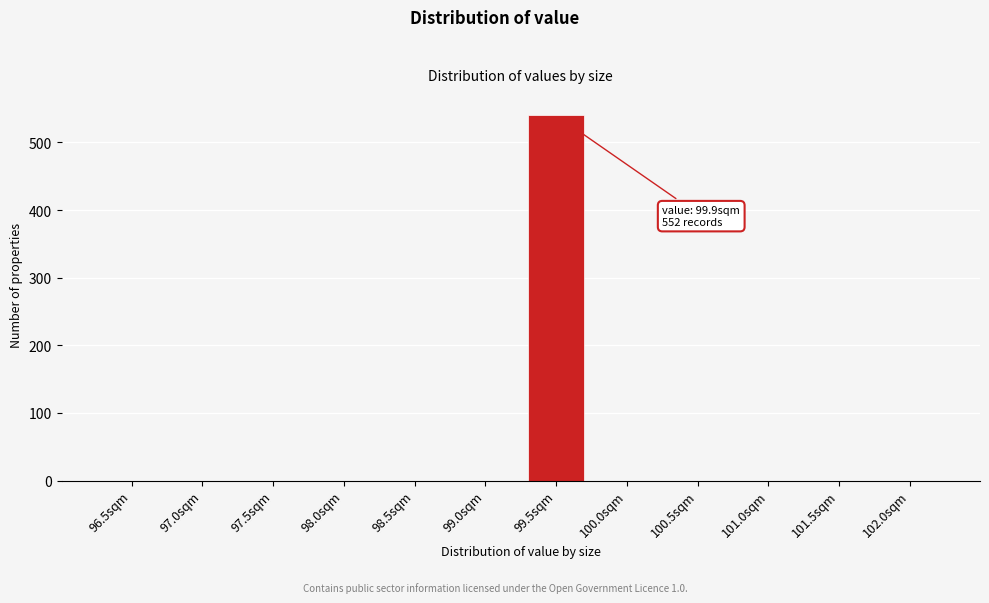

Reading right to left, what are all the values shown in this chart?

102.0sqm=0	101.5sqm=0	101.0sqm=0	100.5sqm=0	100.0sqm=0	99.5sqm=540	99.0sqm=0	98.5sqm=0	98.0sqm=0	97.5sqm=0	97.0sqm=0	96.5sqm=0